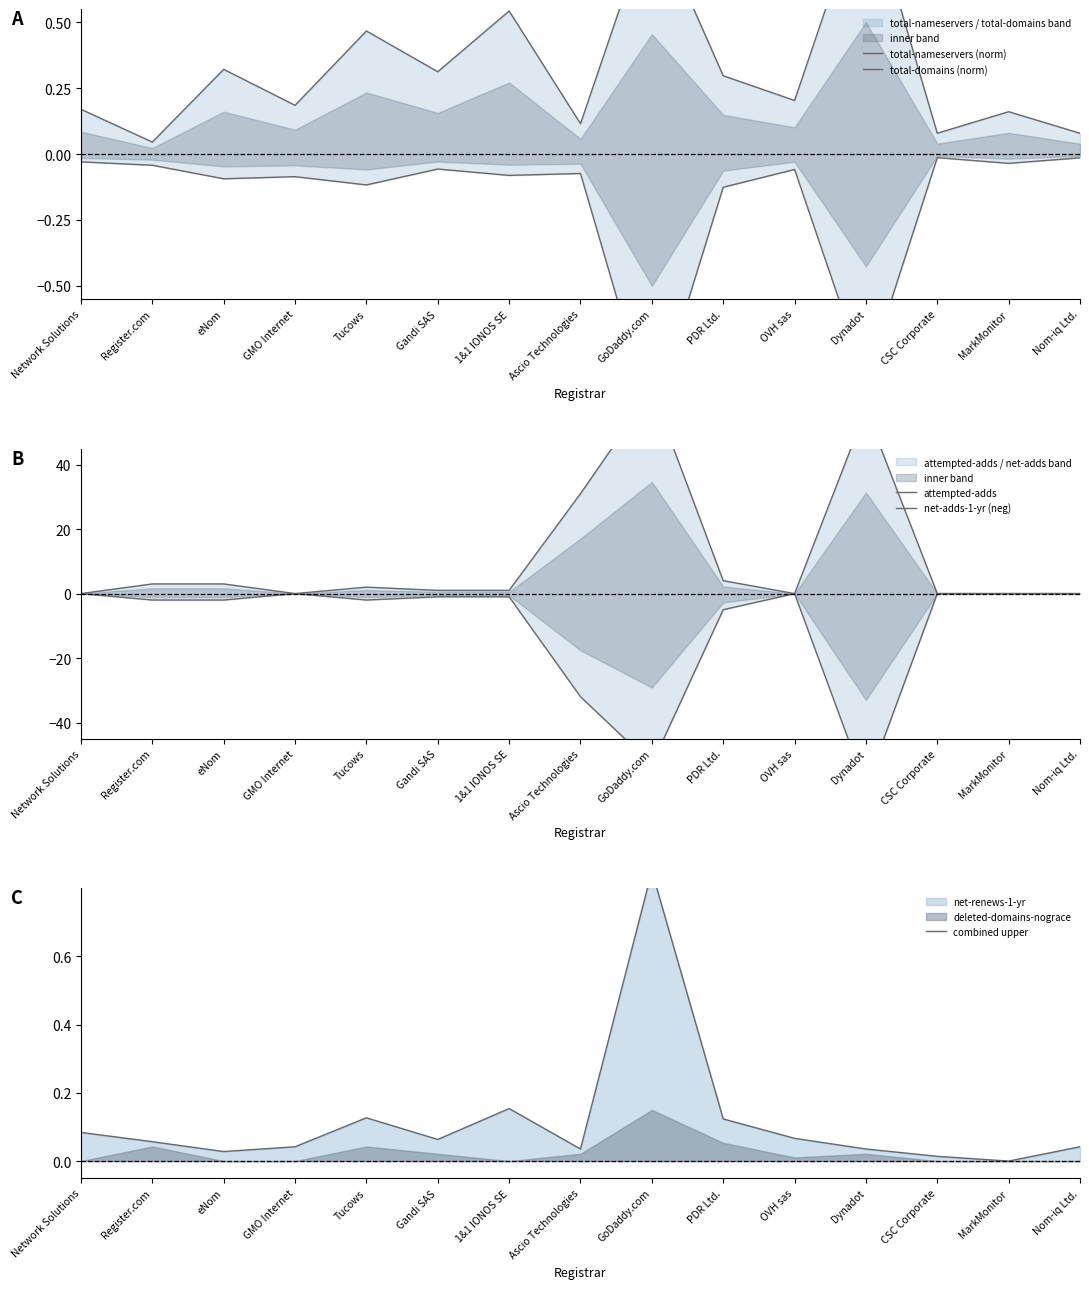

Reading right to left, extract all data points from this chart.

total-nameservers (norm): Nom-iq Ltd.=0.1	MarkMonitor=0.2	CSC Corporate=0.1	Dynadot=1.0	OVH sas=0.2	PDR Ltd.=0.3	GoDaddy.com=0.9	Ascio Technologies=0.1	1&1 IONOS SE=0.5	Gandi SAS=0.3	Tucows=0.5	GMO Internet=0.2	eNom=0.3	Register.com=0.0	Network Solutions=0.2
total-domains (norm): Nom-iq Ltd.=-0.0	MarkMonitor=-0.0	CSC Corporate=-0.0	Dynadot=-0.9	OVH sas=-0.1	PDR Ltd.=-0.1	GoDaddy.com=-1.0	Ascio Technologies=-0.1	1&1 IONOS SE=-0.1	Gandi SAS=-0.1	Tucows=-0.1	GMO Internet=-0.1	eNom=-0.1	Register.com=-0.0	Network Solutions=-0.0
attempted-adds: Nom-iq Ltd.=0.0	MarkMonitor=0.0	CSC Corporate=0.0	Dynadot=57.0	OVH sas=0.0	PDR Ltd.=4.0	GoDaddy.com=63.0	Ascio Technologies=31.0	1&1 IONOS SE=1.0	Gandi SAS=1.0	Tucows=2.0	GMO Internet=0.0	eNom=3.0	Register.com=3.0	Network Solutions=0.0
net-adds-1-yr (neg): Nom-iq Ltd.=-0.0	MarkMonitor=-0.0	CSC Corporate=-0.0	Dynadot=-60.0	OVH sas=-0.0	PDR Ltd.=-5.0	GoDaddy.com=-53.0	Ascio Technologies=-32.0	1&1 IONOS SE=-1.0	Gandi SAS=-1.0	Tucows=-2.0	GMO Internet=-0.0	eNom=-2.0	Register.com=-2.0	Network Solutions=-0.0
combined upper: Nom-iq Ltd.=0.0	MarkMonitor=0.0	CSC Corporate=0.0	Dynadot=0.0	OVH sas=0.1	PDR Ltd.=0.1	GoDaddy.com=0.8	Ascio Technologies=0.0	1&1 IONOS SE=0.2	Gandi SAS=0.1	Tucows=0.1	GMO Internet=0.0	eNom=0.0	Register.com=0.1	Network Solutions=0.1